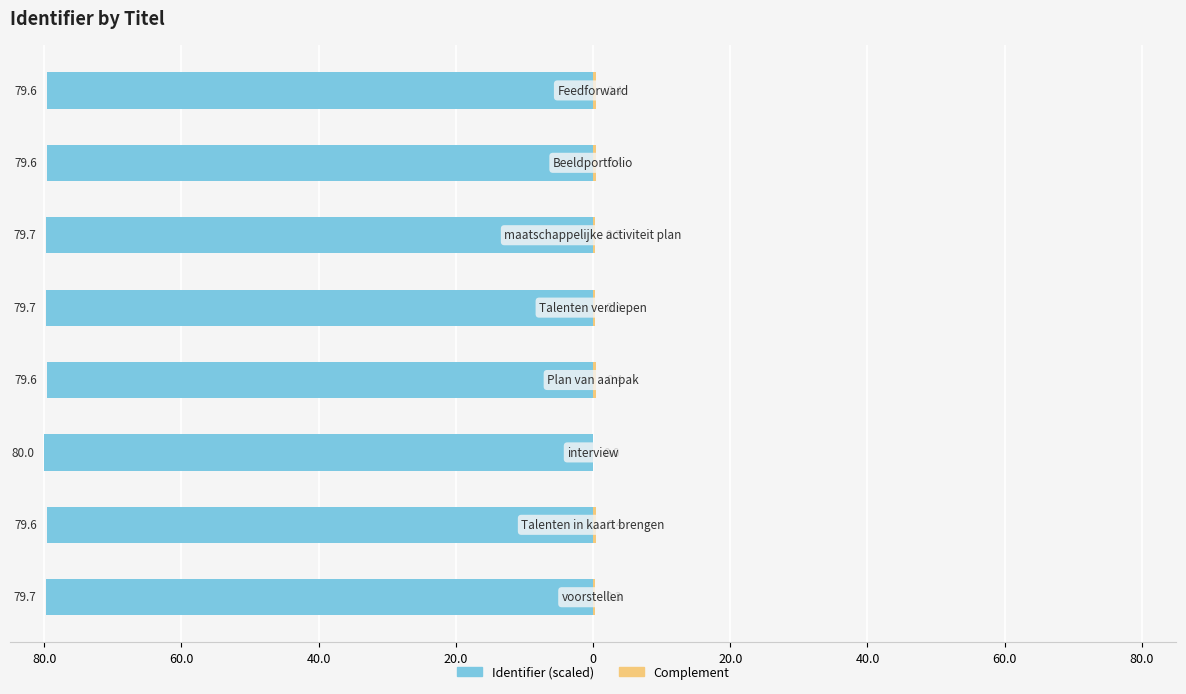

Reading left to right, transcribe all the data shown in this chart.

Identifier (scaled left): 80.0=-79.7	60.0=-79.6	40.0=-80.0	20.0=-79.6	0=-79.7	20.0=-79.7	40.0=-79.6	60.0=-79.6
Complement (scaled right): 80.0=0.3	60.0=0.4	40.0=0.0	20.0=0.4	0=0.3	20.0=0.3	40.0=0.4	60.0=0.4